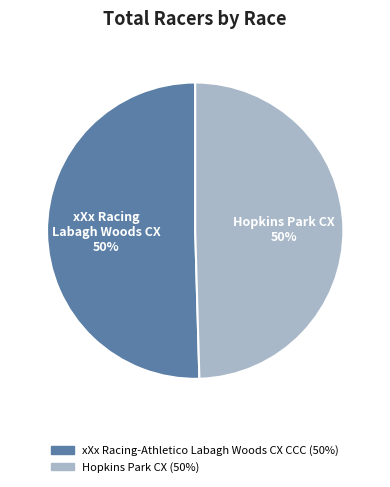

How many segments does this pie chart have?

2